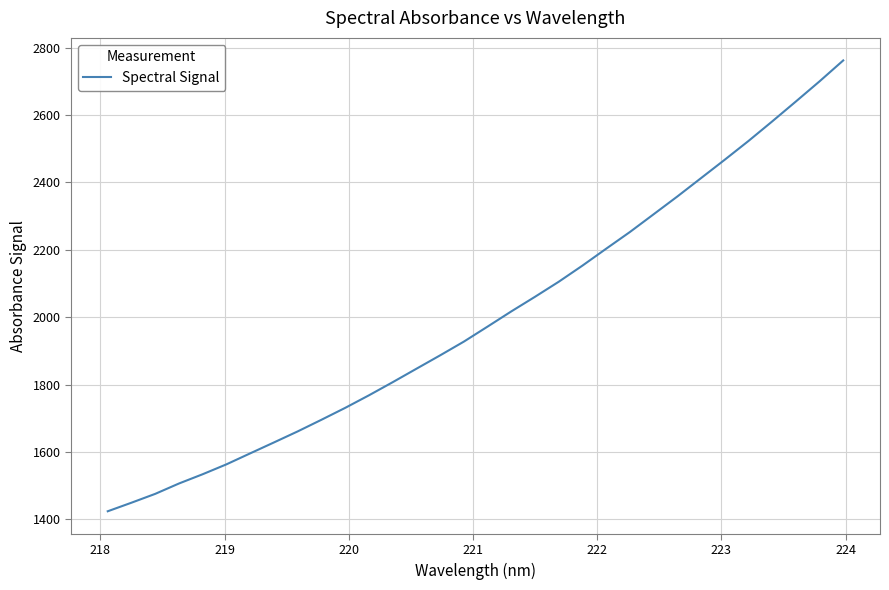

Does the chart have visible grid lines?

Yes